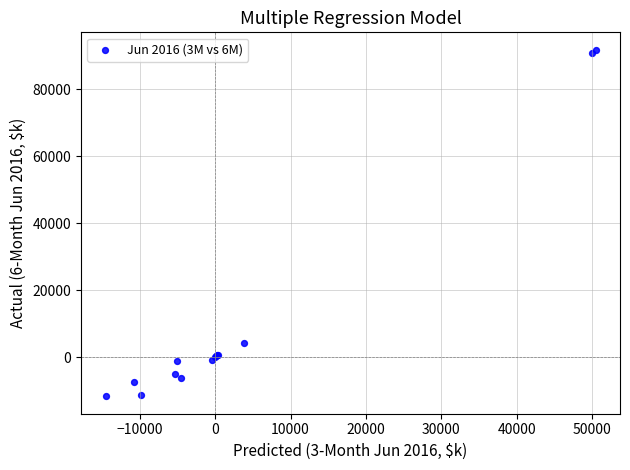

What Y value in the scatter plot is closest to 40085?

4173